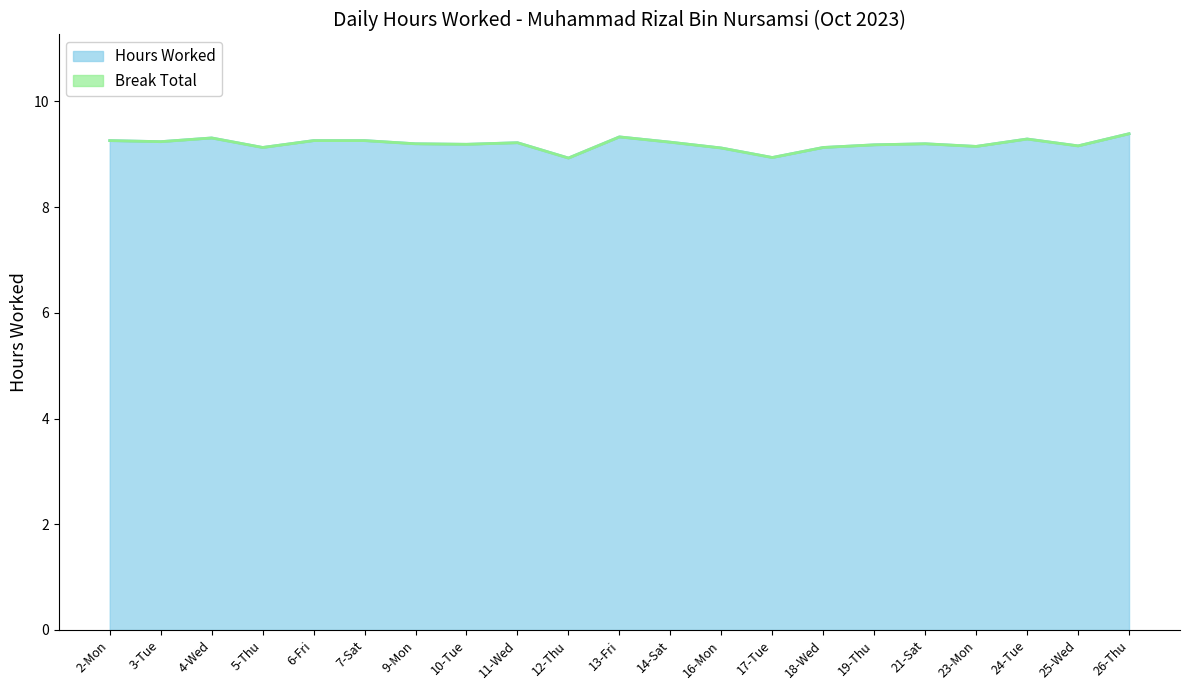

Rank the categories by value from highest to lowest.

26-Thu, 13-Fri, 4-Wed, 24-Tue, 2-Mon, 6-Fri, 7-Sat, 3-Tue, 14-Sat, 11-Wed, 9-Mon, 21-Sat, 10-Tue, 19-Thu, 25-Wed, 23-Mon, 5-Thu, 18-Wed, 16-Mon, 17-Tue, 12-Thu